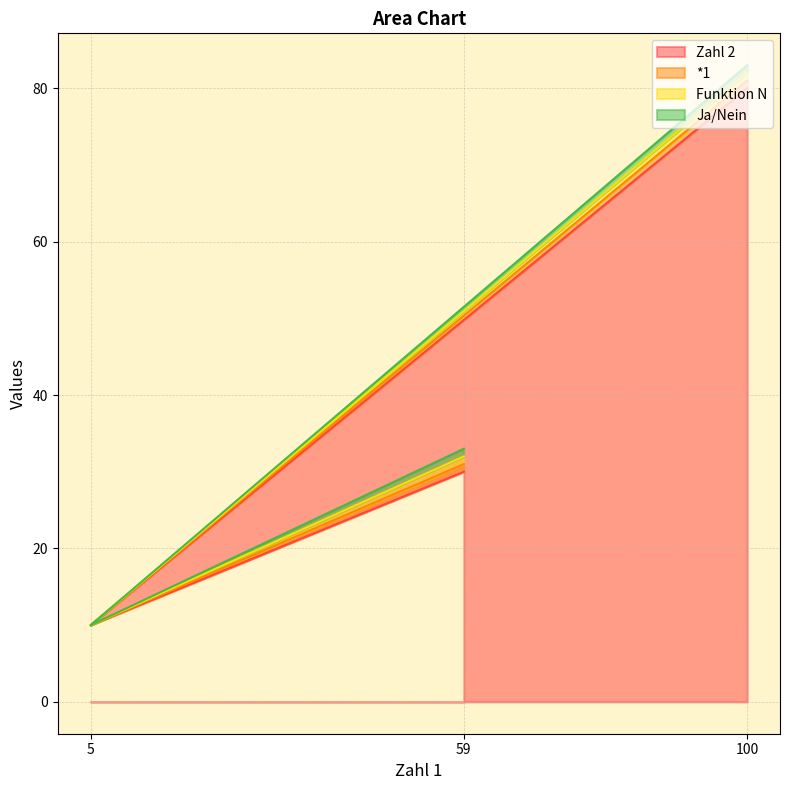

The Ja/Nein series shows 1 at 100. True or false?

True